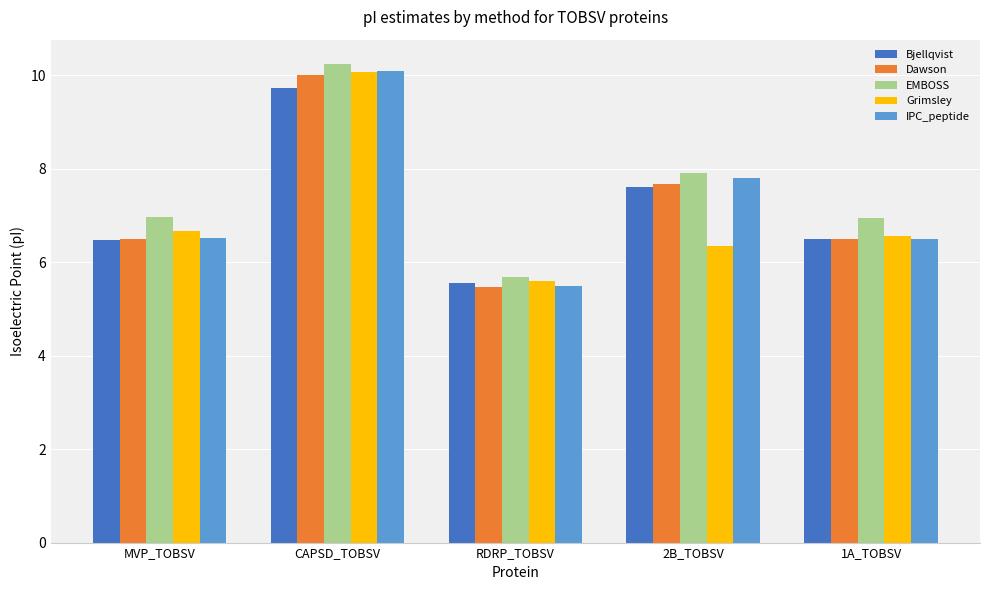

What is the label of the 5th bar from the left?

1A_TOBSV